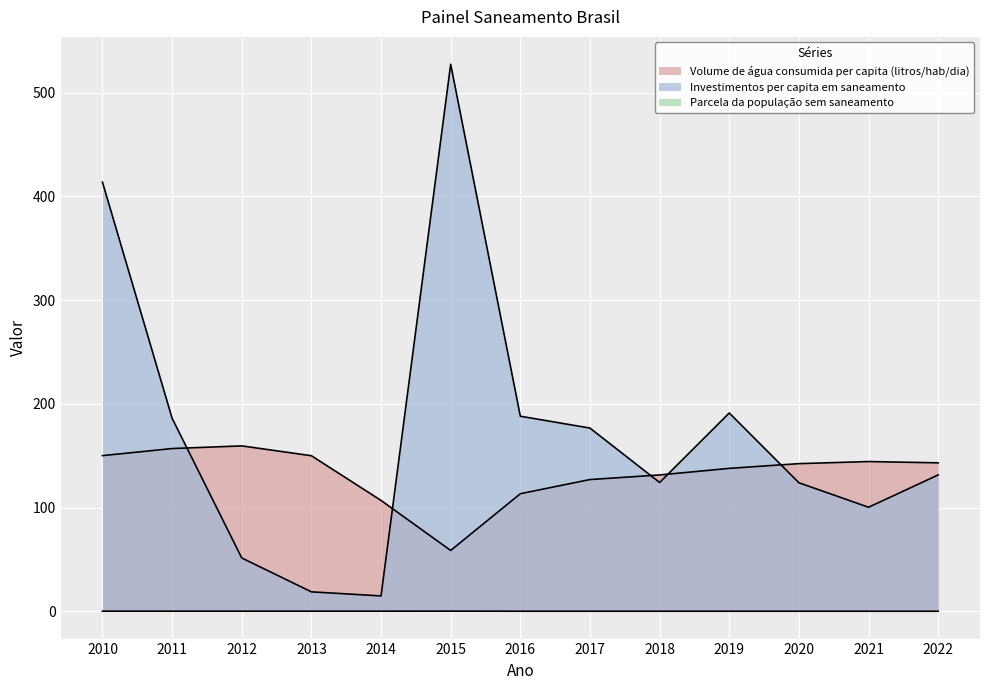

Reading left to right, transcribe all the data shown in this chart.

Volume de água consumida per capita (litros/hab/dia): 150.1	156.9	159.5	150.0	106.9	58.6	113.3	127.0	131.4	137.8	142.3	144.3	143.1
Investimentos per capita em saneamento: 413.8	186.2	51.4	18.7	14.8	527.5	188.1	176.6	124.2	191.2	123.9	100.3	131.5
Parcela da população sem saneamento: 0.1	0.1	0.1	0.1	0.1	0.1	0.0	0.0	0.0	0.0	0.0	0.0	0.0